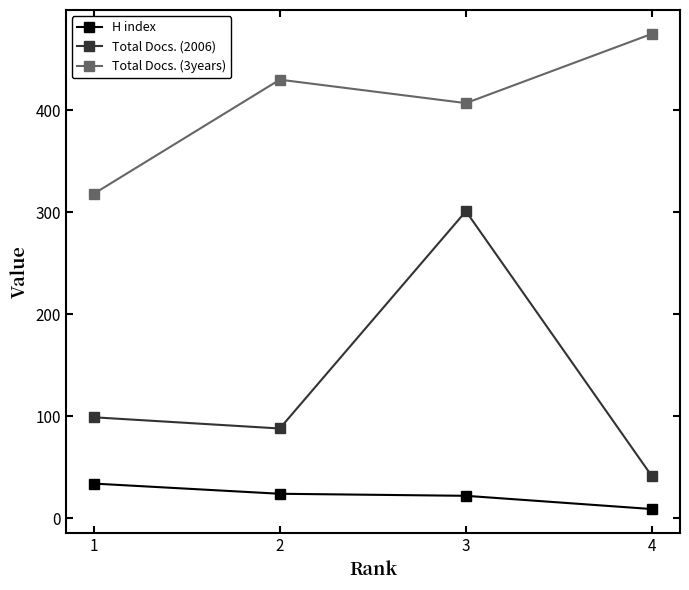

List the labels in order of Total Docs. (2006) value, smallest first.

4, 2, 1, 3